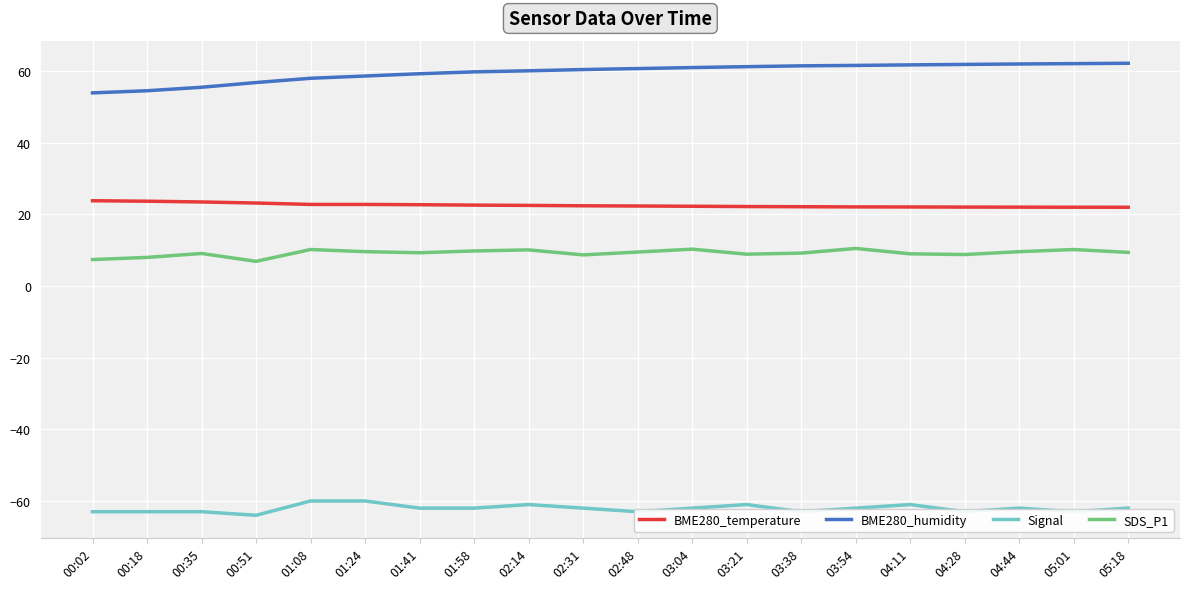

What position from the right is 03:04?

9